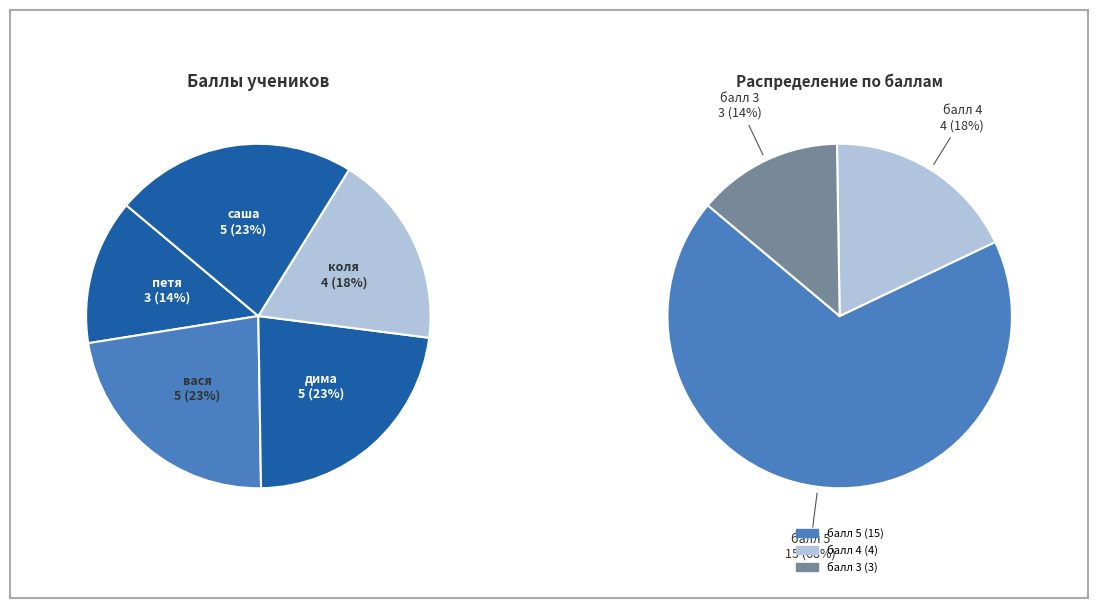

True or false: вася accounts for 18% of the total.

False